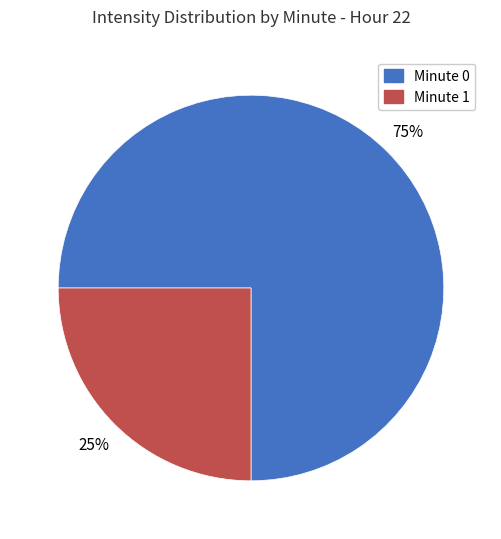

To the nearest percent, what is the difference between the largest and smallest slice percentages?

50%